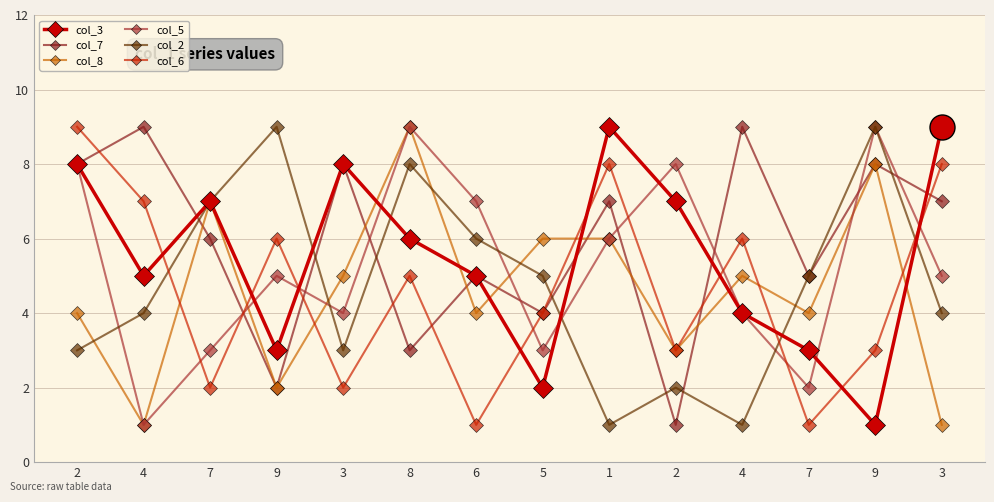

How many series are shown in this chart?

6